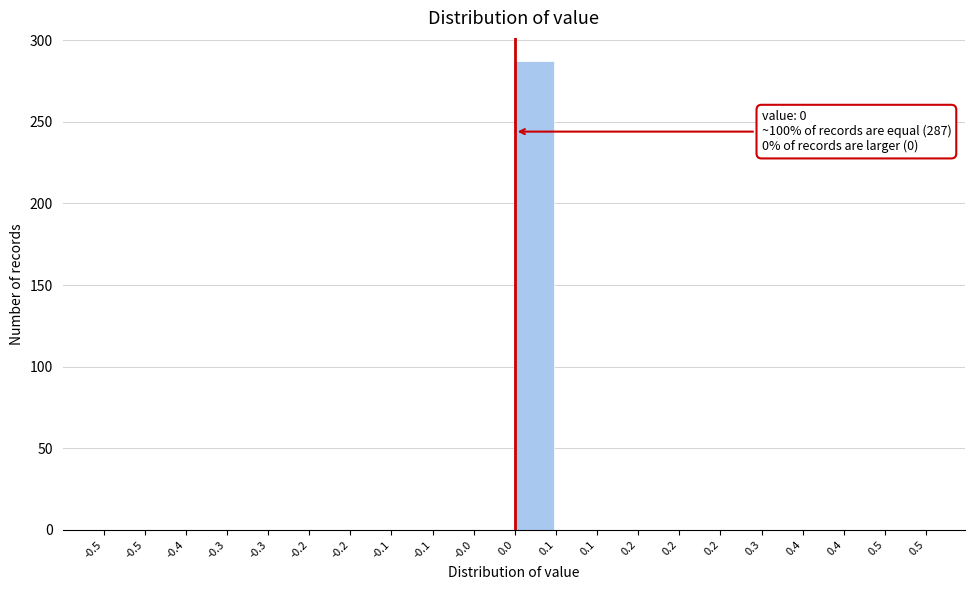

Are the bars horizontal?

No